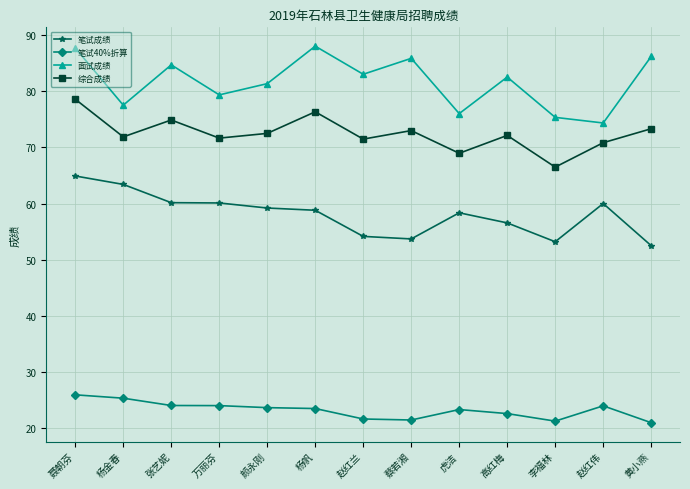

The value of 笔试成绩 at 赵红兰 is 54.1. True or false?

True